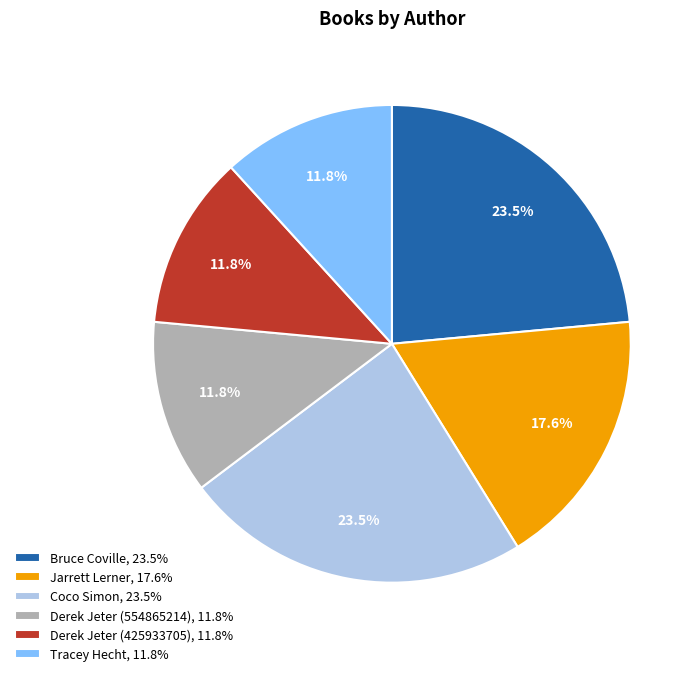

Which has a higher value, Coco Simon, 23.5% or Derek Jeter (554865214), 11.8%?

Coco Simon, 23.5%